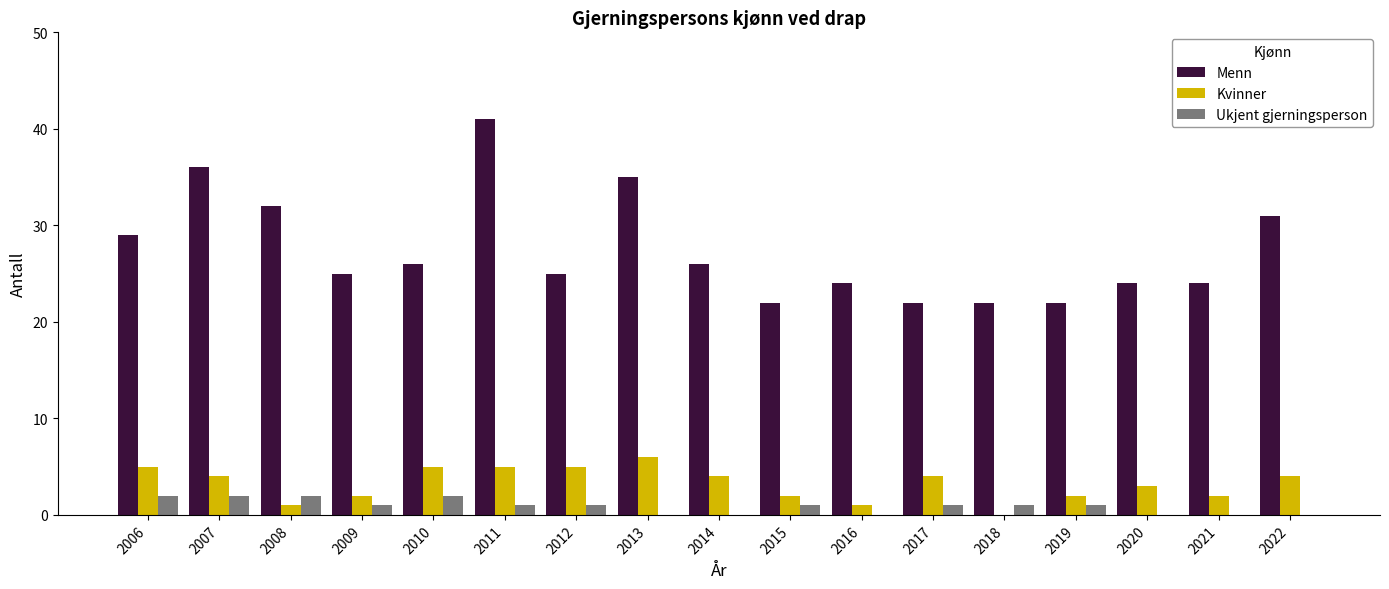

Are the bars grouped side by side (vs. stacked)?

Yes